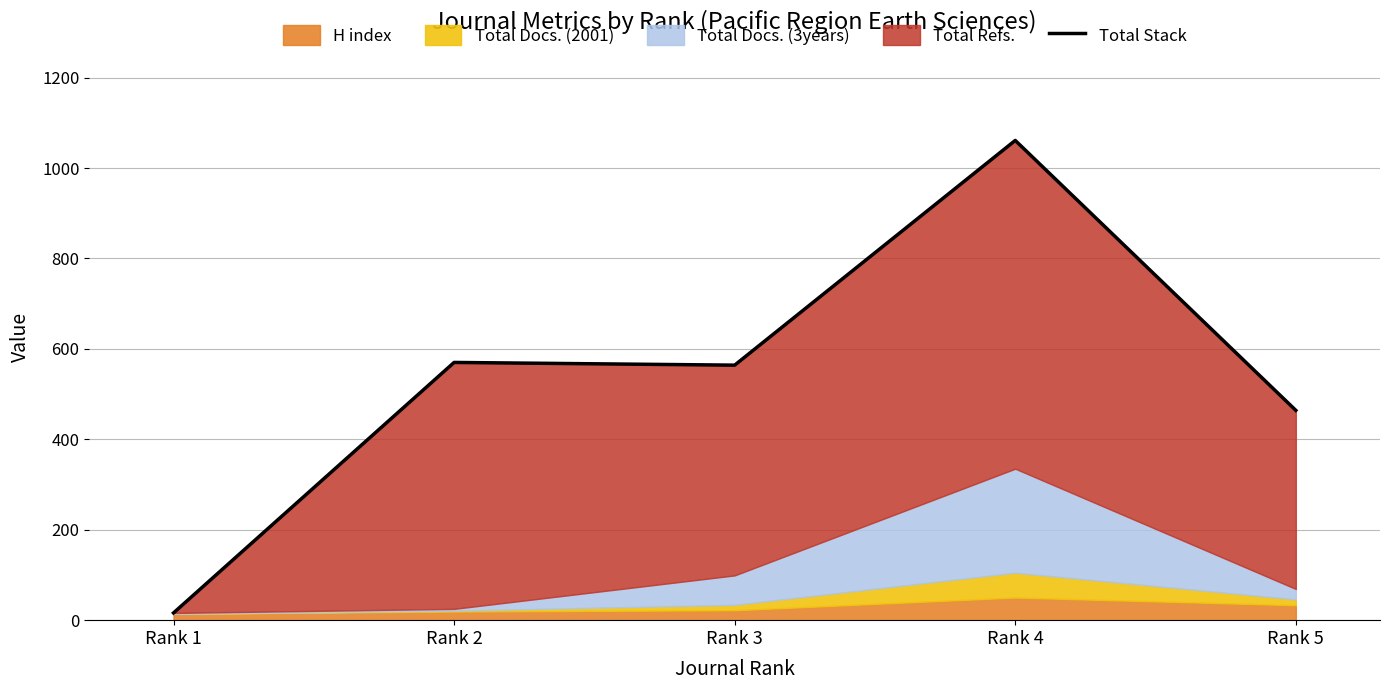

List the labels in order of value, largest first.

Rank 4, Rank 2, Rank 3, Rank 5, Rank 1